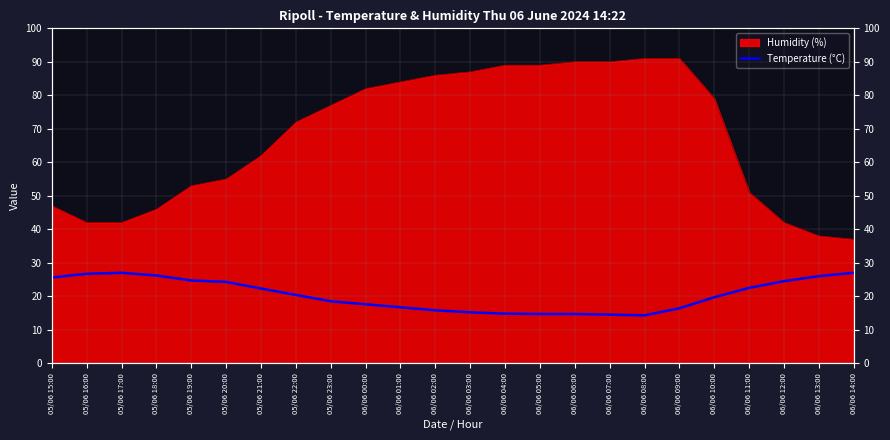

What is the sum of the values at 06/06 01:00 and 05/06 16:00?

43.4